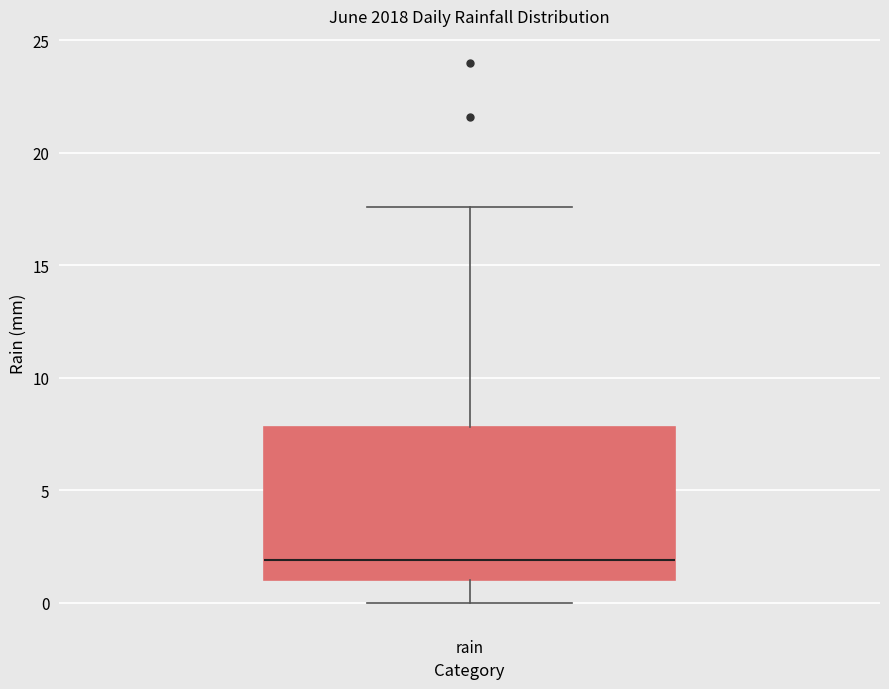

Read this box plot against the y-axis: the position of the median line, the range covered by the box, and the ends of both whiskers. The values are not printed on the chart, so give them approximately, as read against the axis.

median 2.0, box 1.0 to 8.0, whiskers 0.0 to 17.5